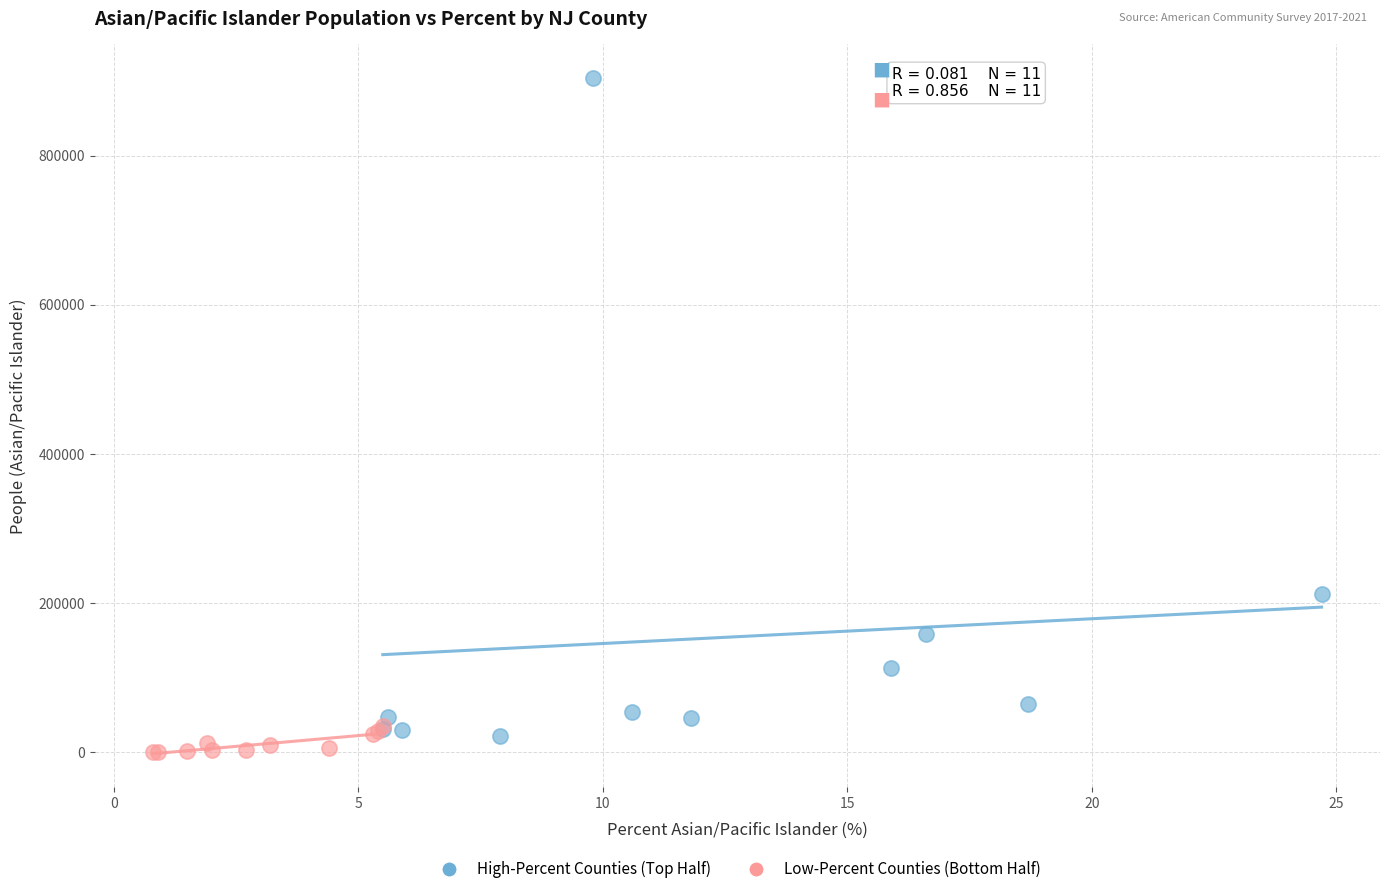

Which series contains the highest Y value?

High-Percent Counties (Top Half)